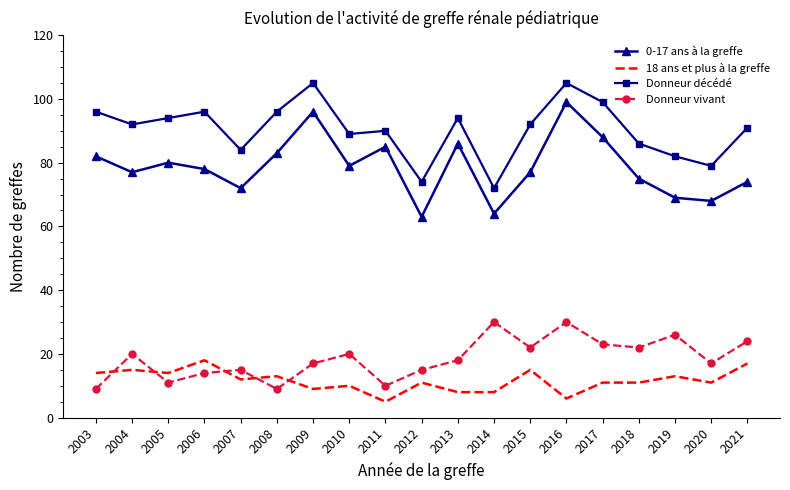

True or false: Donneur vivant and 0-17 ans à la greffe cross at least once.

False